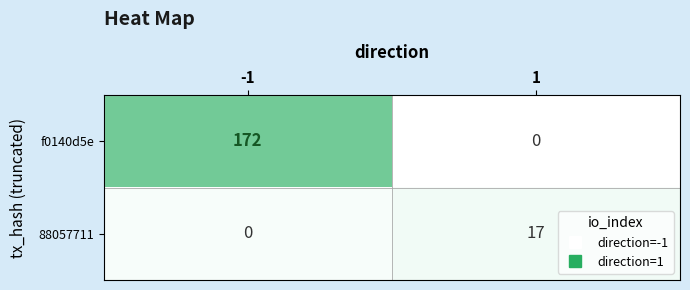

Rank the series by their maximum value, from highest to lowest.

f0140d5e, 88057711